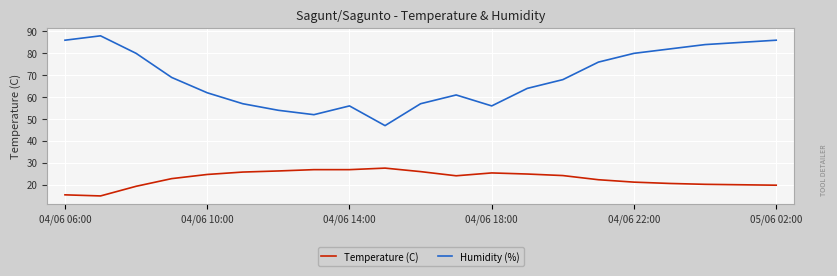

Does the chart display data point markers on the line(s)?

No